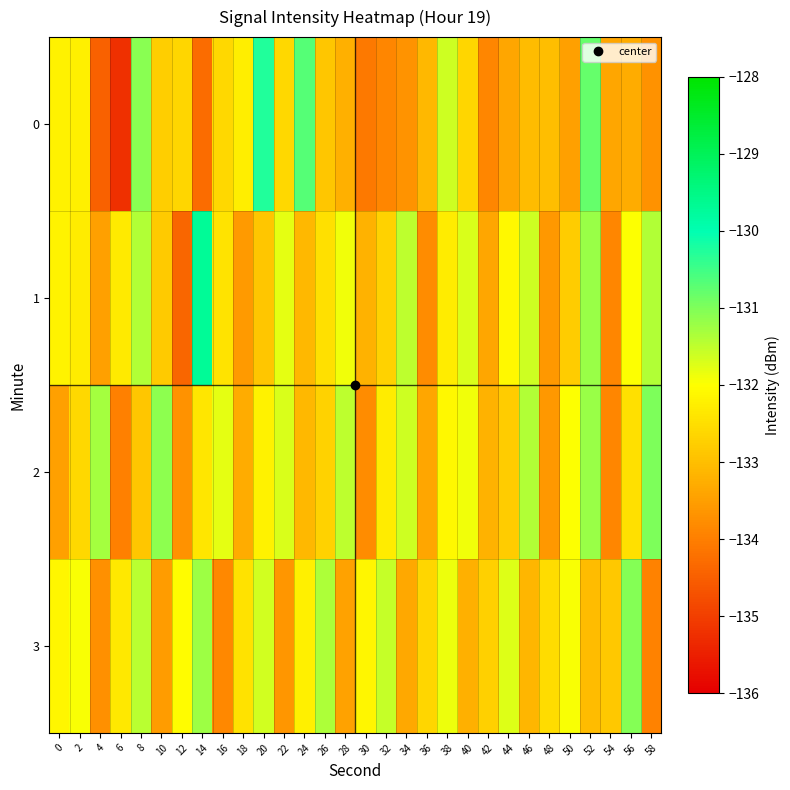

Reading left to right, list all the values displayed in this chart.

0: 0=-132.2	2=-132.2	4=-134.5	6=-135.2	8=-131.1	10=-132.8	12=-132.7	14=-134.3	16=-132.6	18=-132.3	20=-130.3	22=-132.6	24=-130.7	26=-132.9	28=-133.2	30=-134.1	32=-133.9	34=-133.7	36=-133.1	38=-131.6	40=-132.6	42=-133.9	44=-133.4	46=-133.0	48=-133.0	50=-133.5	52=-130.8	54=-133.4	56=-133.3	58=-133.7
1: 0=-132.2	2=-132.3	4=-133.5	6=-132.3	8=-131.4	10=-132.8	12=-134.4	14=-129.7	16=-132.4	18=-133.6	20=-132.9	22=-131.8	24=-133.1	26=-132.5	28=-131.9	30=-133.2	32=-132.7	34=-131.5	36=-133.8	38=-132.3	40=-131.7	42=-133.4	44=-132.1	46=-131.6	48=-133.6	50=-132.8	52=-131.2	54=-133.9	56=-132.0	58=-131.4
2: 0=-133.5	2=-132.6	4=-131.3	6=-134.0	8=-132.9	10=-131.1	12=-133.7	14=-132.4	16=-131.8	18=-133.3	20=-132.2	22=-131.7	24=-133.1	26=-132.7	28=-131.5	30=-133.8	32=-132.3	34=-131.6	36=-133.4	38=-132.1	40=-131.9	42=-133.2	44=-132.8	46=-131.4	48=-133.6	50=-132.0	52=-131.2	54=-133.9	56=-132.5	58=-131.0
3: 0=-132.2	2=-131.9	4=-133.8	6=-132.3	8=-131.4	10=-133.6	12=-132.1	14=-131.2	16=-133.8	18=-132.4	20=-131.7	22=-133.7	24=-132.2	26=-131.3	28=-133.4	30=-132.2	32=-131.6	34=-133.3	36=-132.7	38=-131.8	40=-133.2	42=-132.8	44=-131.8	46=-133.2	48=-132.6	50=-131.9	52=-133.1	54=-132.8	56=-131.1	58=-133.9